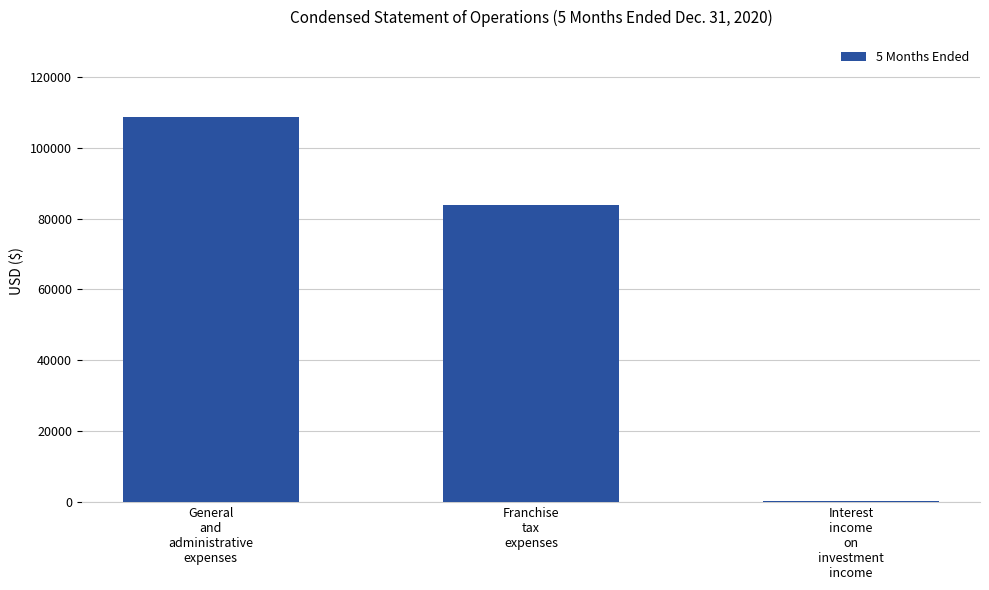

Reading left to right, list all the values displayed in this chart.

General
and
administrative
expenses=108674	Franchise
tax
expenses=83836	Interest
income
on
investment
income=325